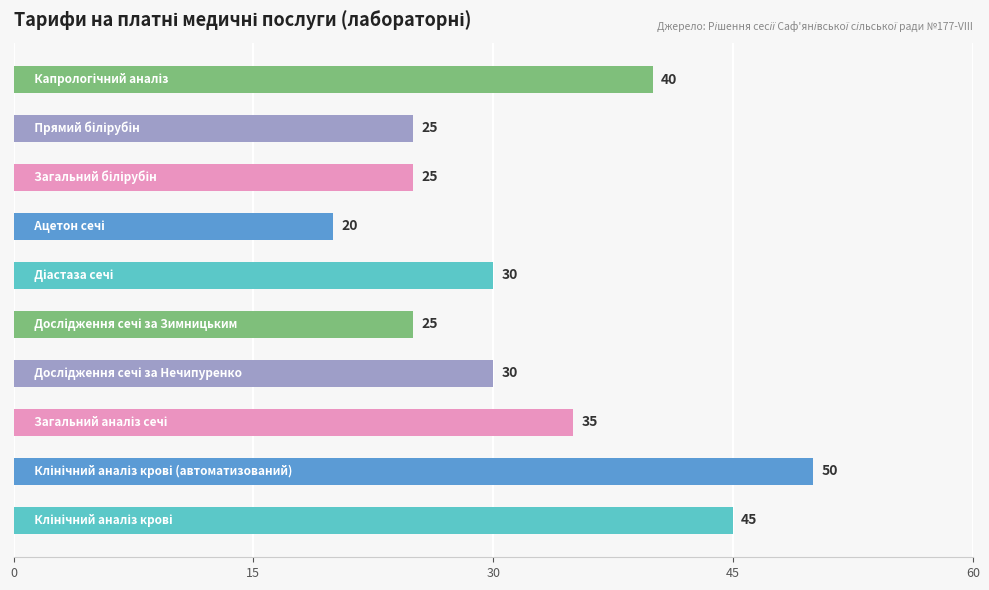

Count the values in the range 25 to 40.

7